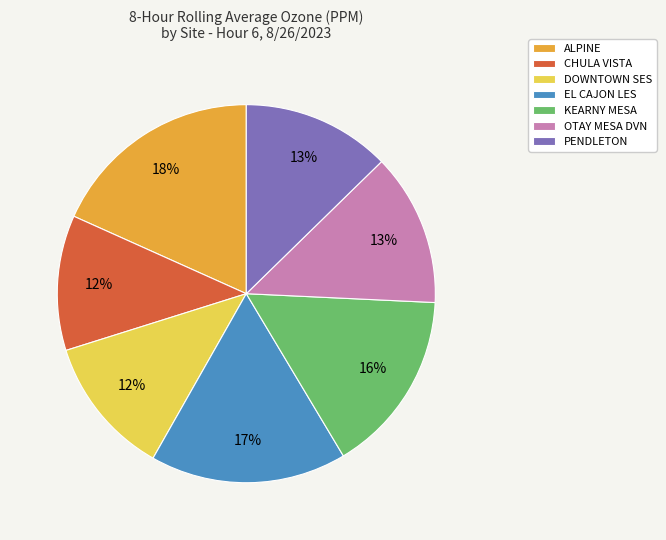

True or false: PENDLETON accounts for 22% of the total.

False